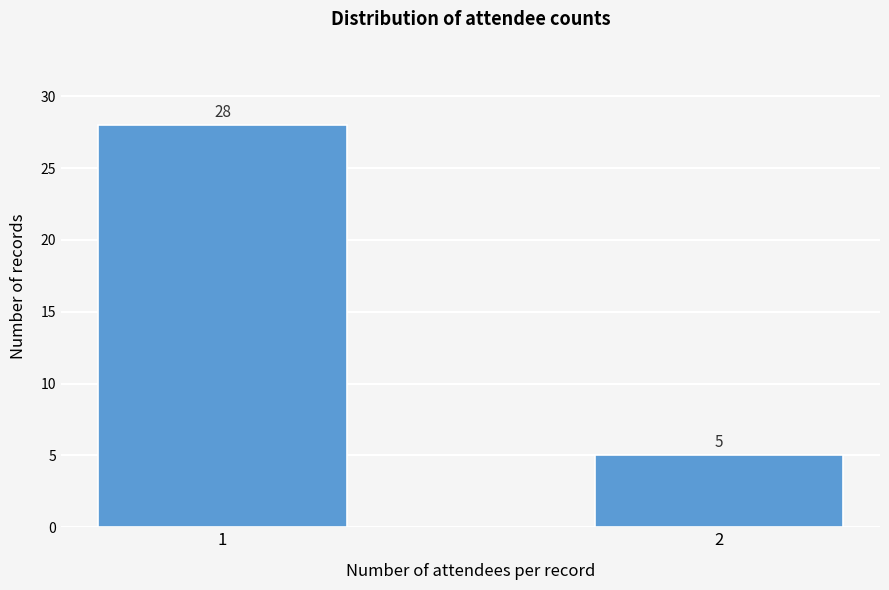

Reading left to right, extract all data points from this chart.

1=28	2=5